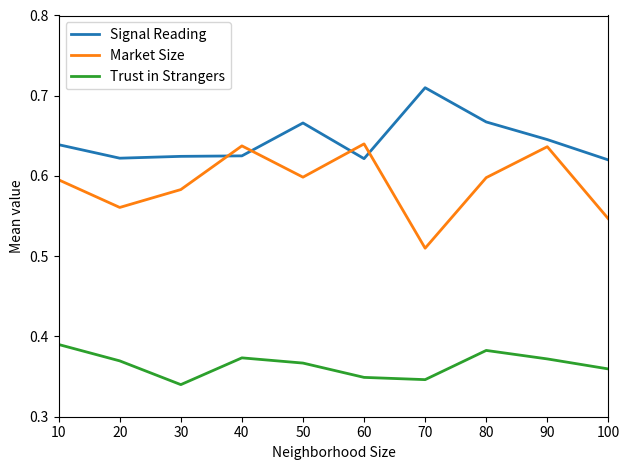

Which series ends up on top after the final intersection of Market Size and Signal Reading?

Signal Reading